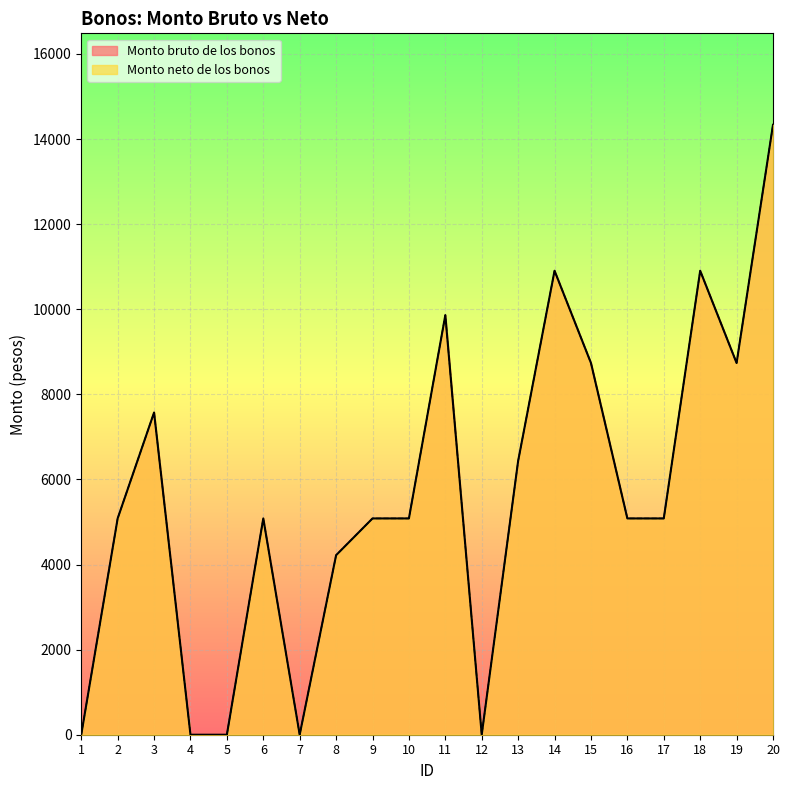

What is the value of the Monto bruto de los bonos point at the 17th from the left?

5083.5